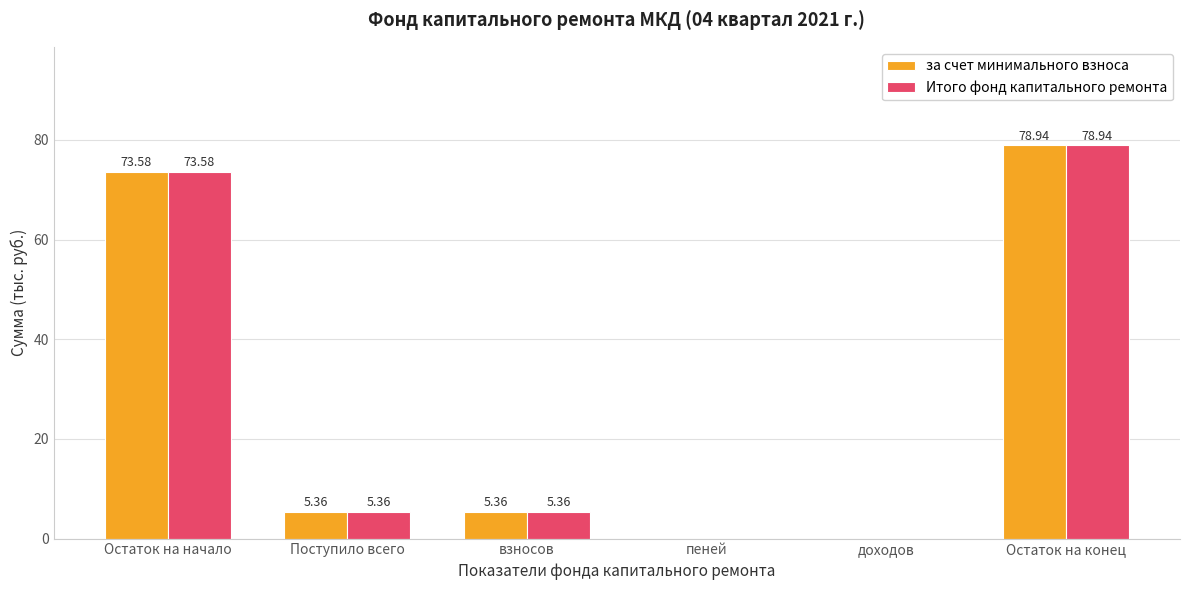

At which category does the chart reach its peak across all series?

Остаток на конец